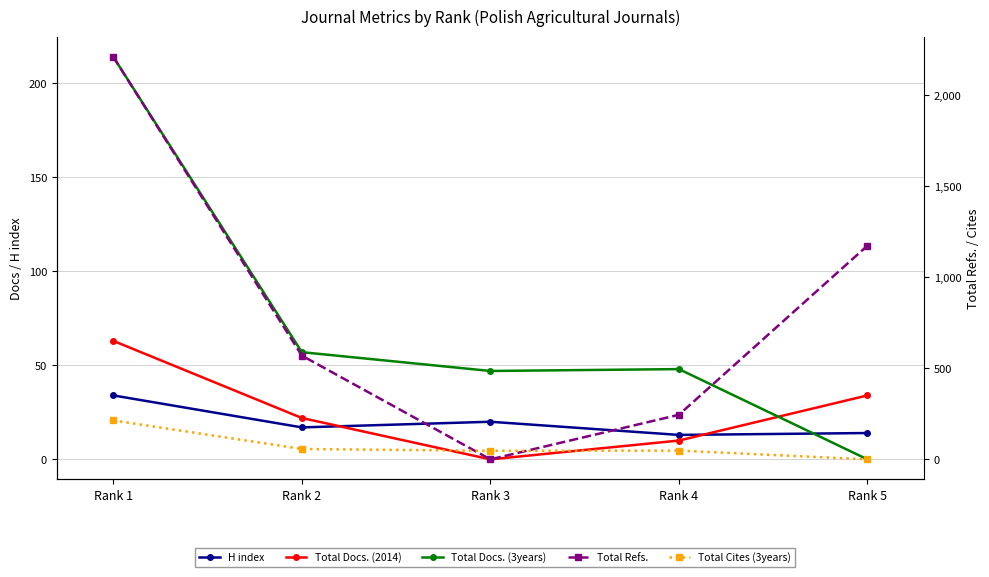

The value of Total Docs. (3years) at Rank 4 is 48. True or false?

True